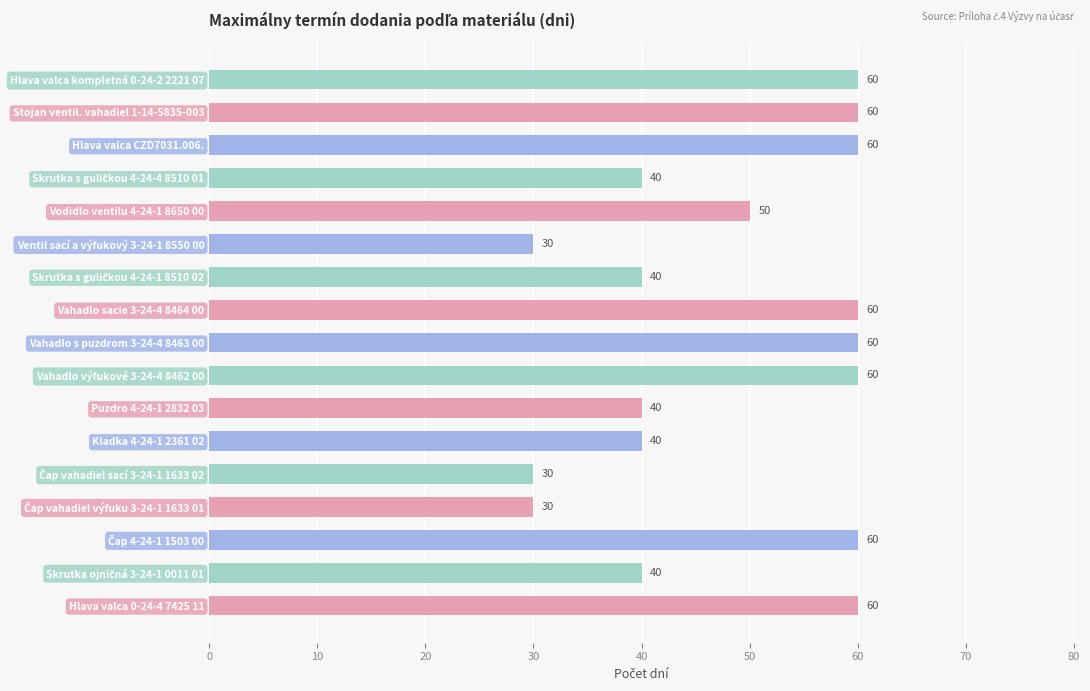

What is the difference between the maximum and minimum values?

30